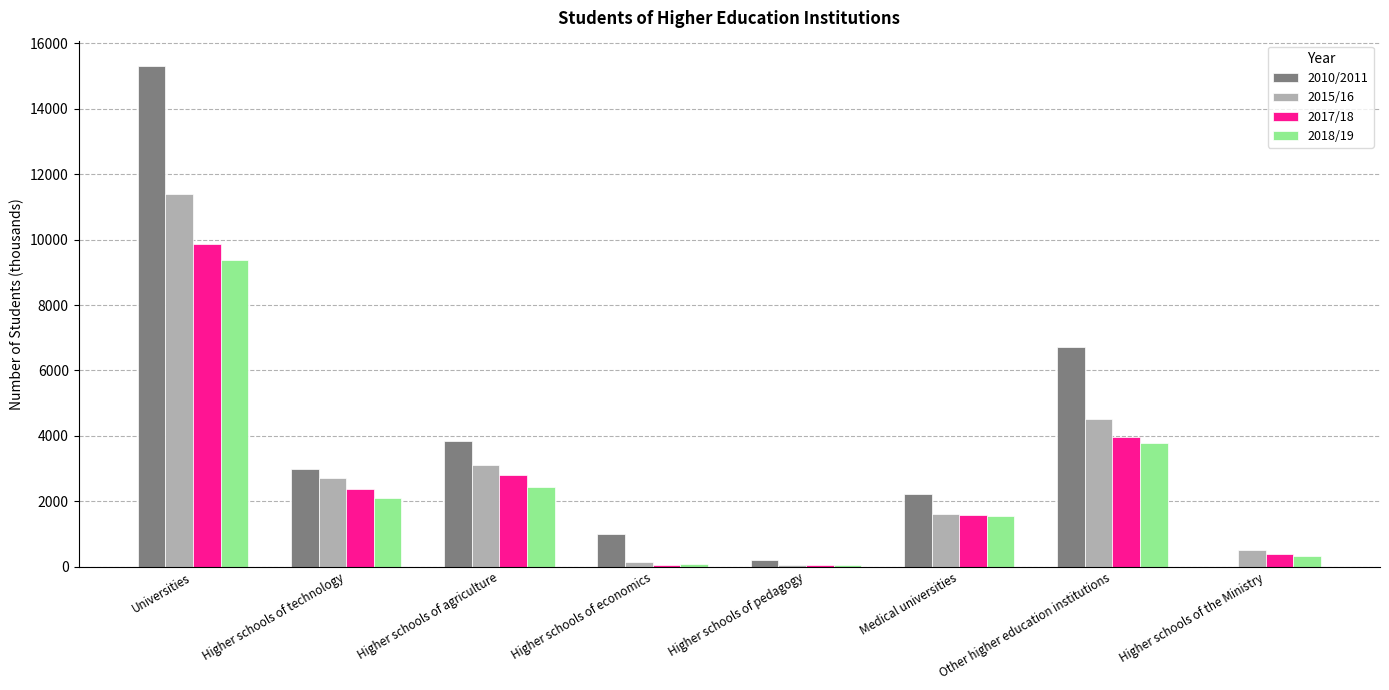

The 2015/16 series shows 3123 at Higher schools of agriculture. True or false?

True